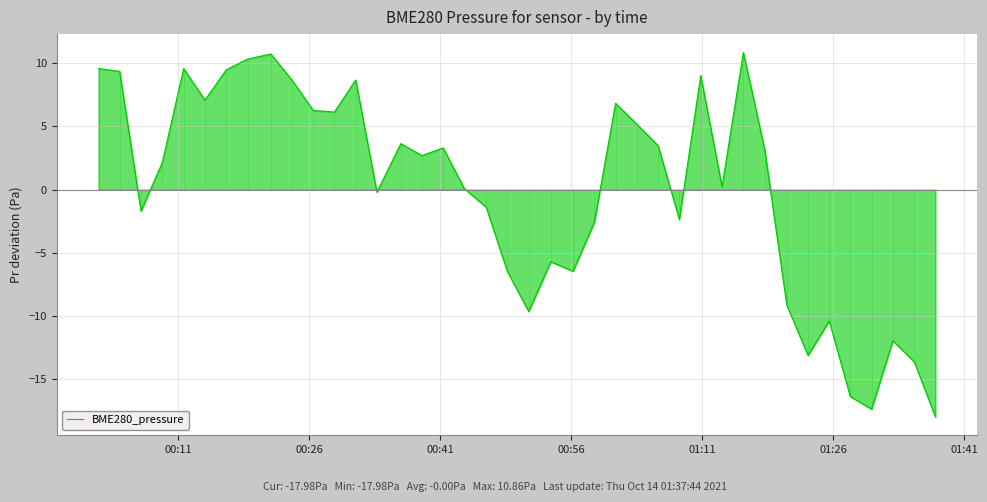

What is the minimum value for BME280_pressure?

-18.0